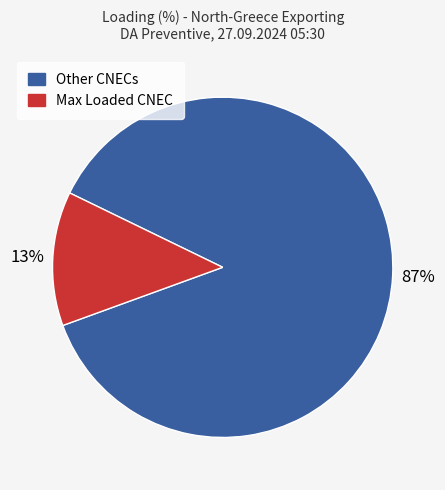

How many segments does this pie chart have?

2